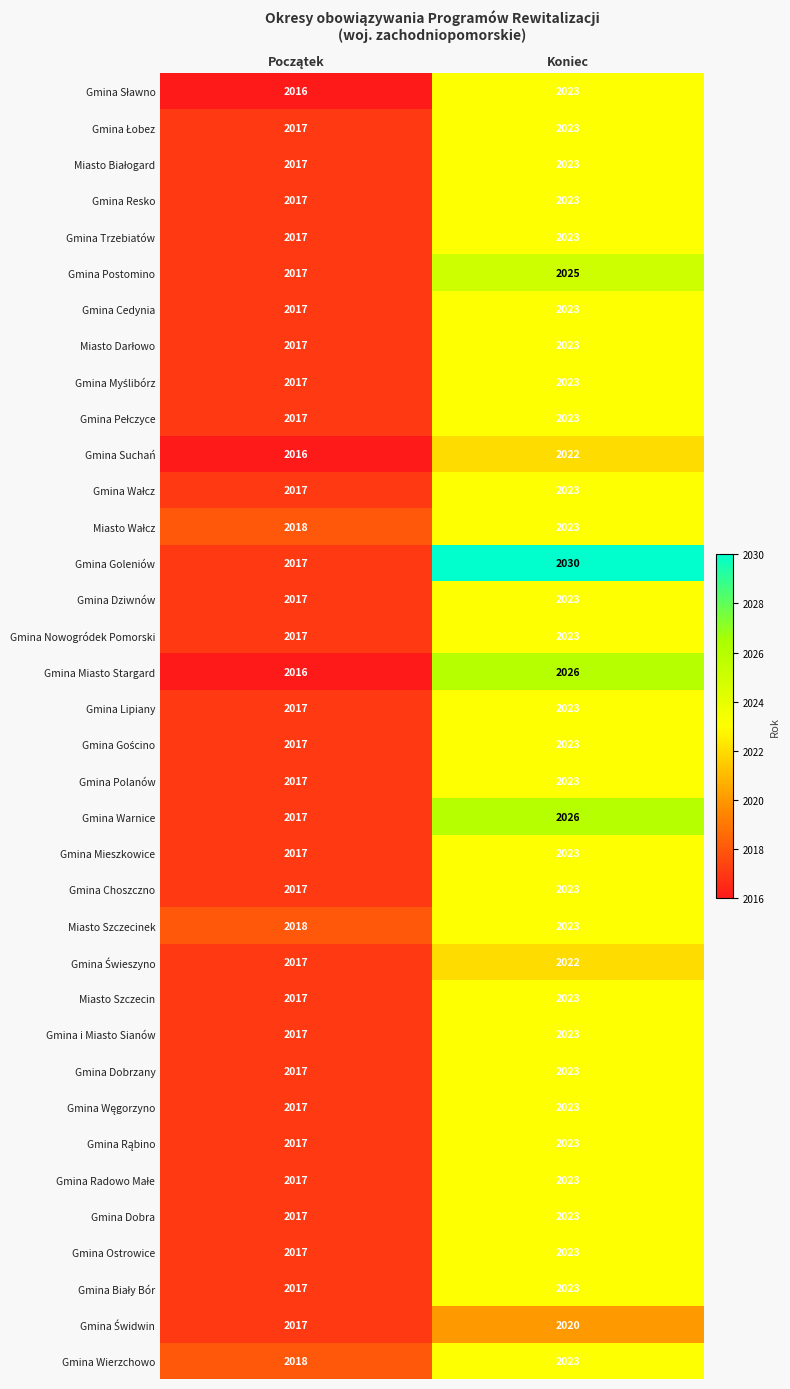

Which series has the largest total across all categories?

Gmina Goleniów